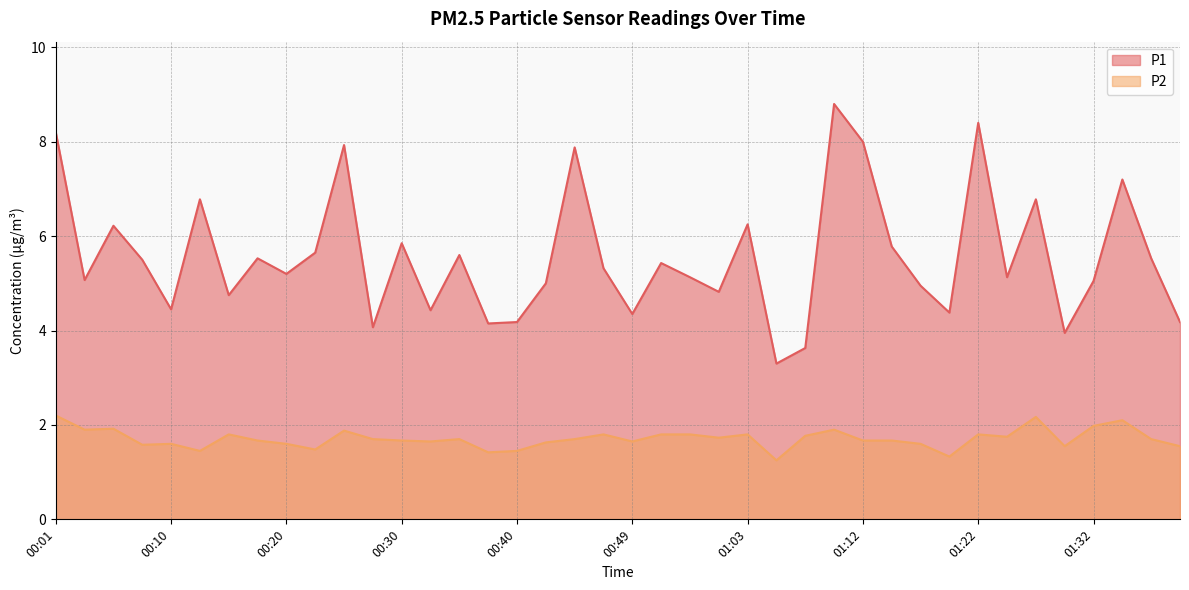

At how many categories does at least one series exceed 4?

37